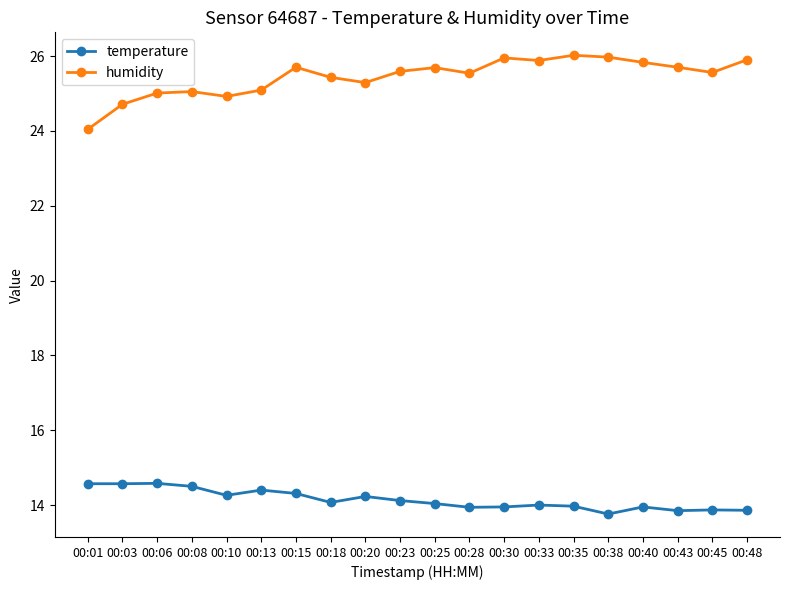

How many lines are shown in the chart?

2